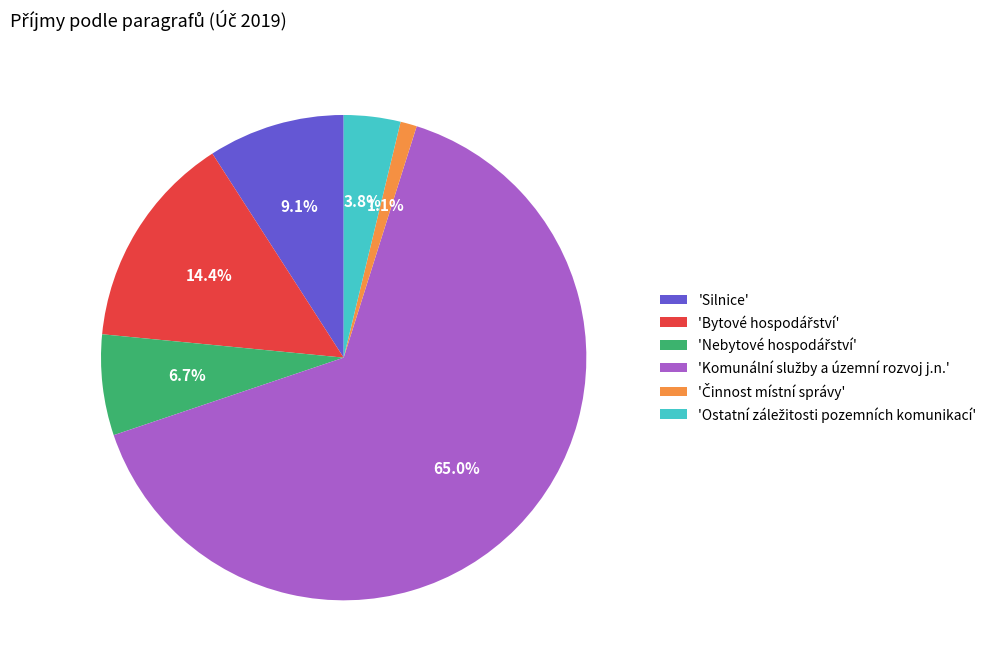

To the nearest percent, what is the average slice percentage?

17%